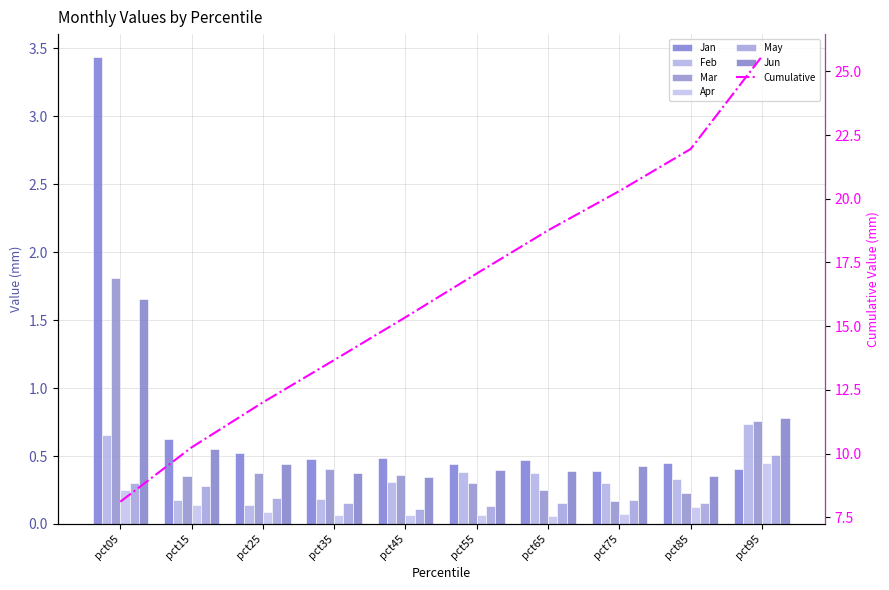

Reading left to right, list all the values displayed in this chart.

Jan: 3.4	0.6	0.5	0.5	0.5	0.4	0.5	0.4	0.5	0.4
Feb: 0.7	0.2	0.1	0.2	0.3	0.4	0.4	0.3	0.3	0.7
Mar: 1.8	0.4	0.4	0.4	0.4	0.3	0.2	0.2	0.2	0.8
Apr: 0.3	0.1	0.1	0.1	0.1	0.1	0.1	0.1	0.1	0.5
May: 0.3	0.3	0.2	0.2	0.1	0.1	0.2	0.2	0.2	0.5
Jun: 1.7	0.6	0.4	0.4	0.3	0.4	0.4	0.4	0.4	0.8